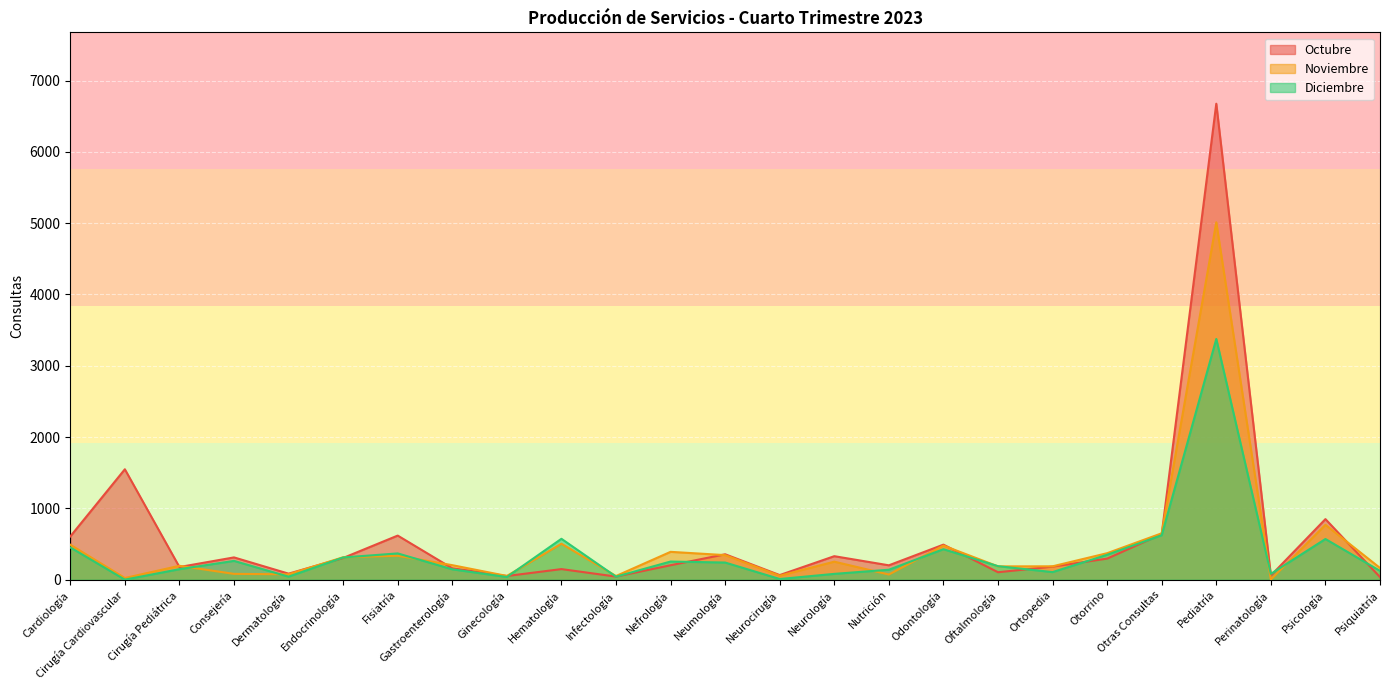

Reading left to right, extract all data points from this chart.

Octubre: 606	1548	177	312	84	304	618	159	51	148	43	202	356	64	329	201	491	104	183	295	639	6675	58	849	36
Noviembre: 490	23	194	81	75	314	335	203	52	504	51	390	344	55	252	72	478	186	187	371	650	5012	2	769	164
Diciembre: 452	0	147	263	42	311	368	145	37	573	42	254	240	9	81	139	427	189	106	349	623	3376	81	570	123